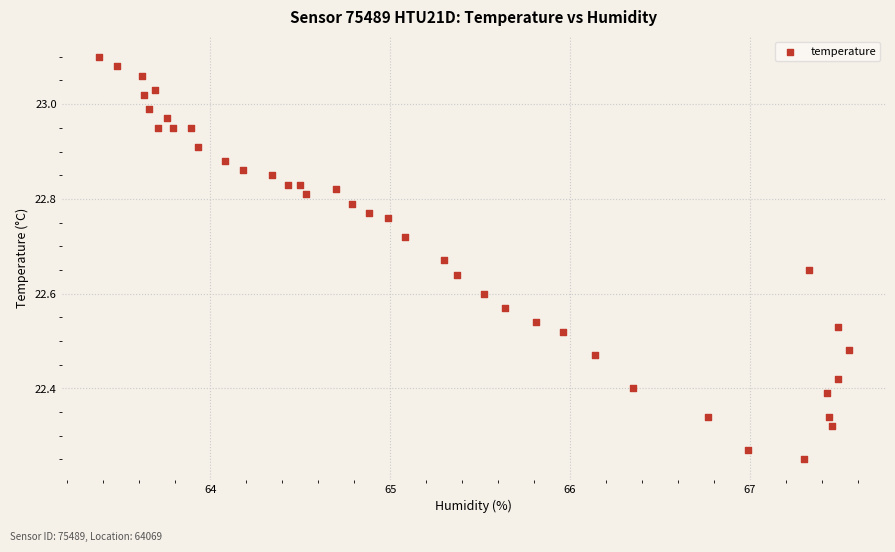

What is the range of X values (max minus min)?

4.2